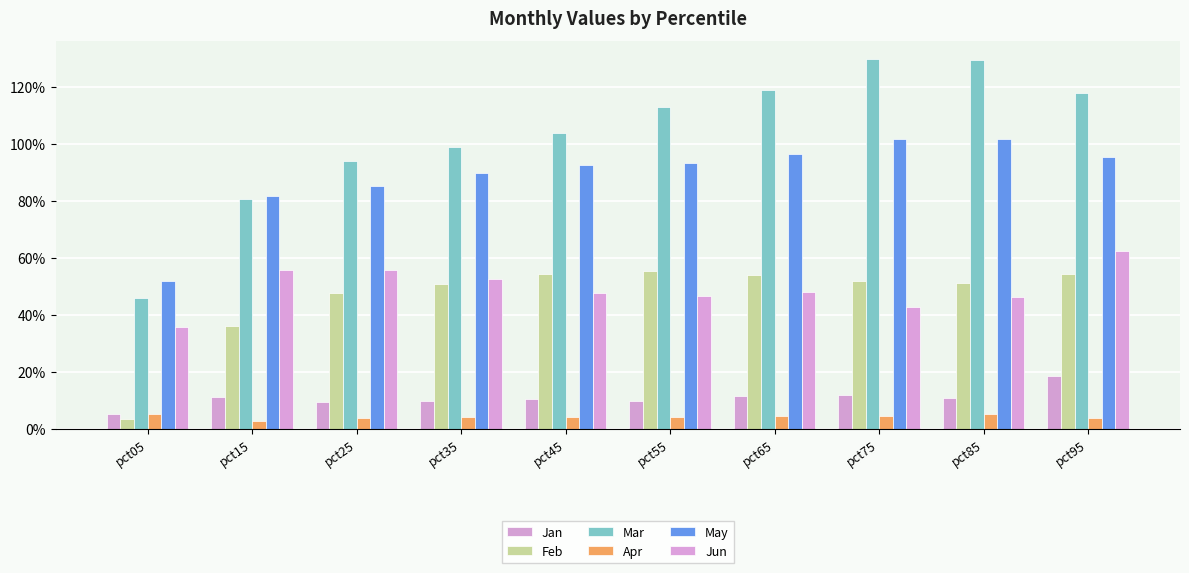

Does the chart contain any negative values?

No